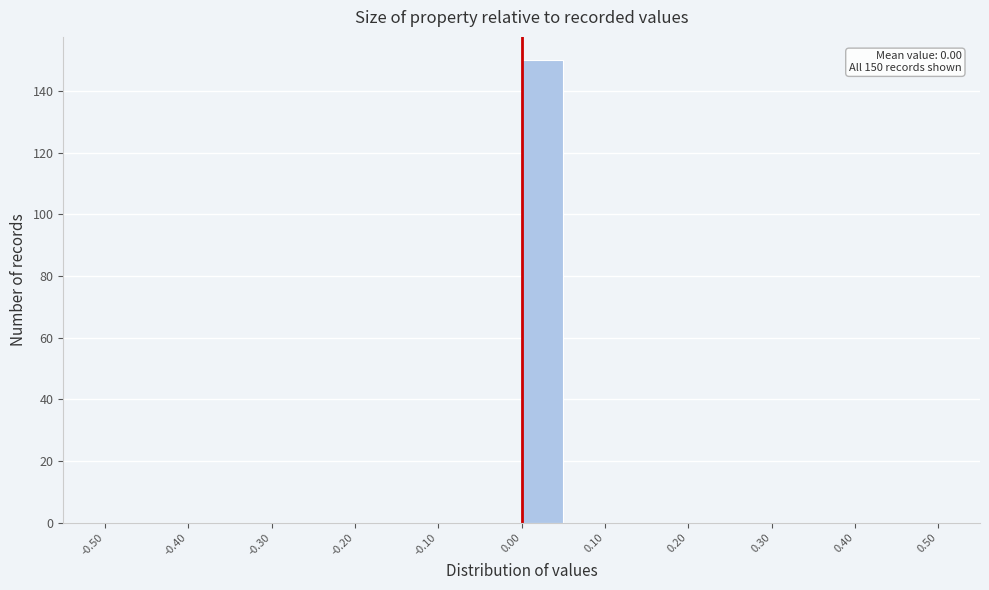

Which range on the x-axis has the tallest bar?

0.00 to 0.05